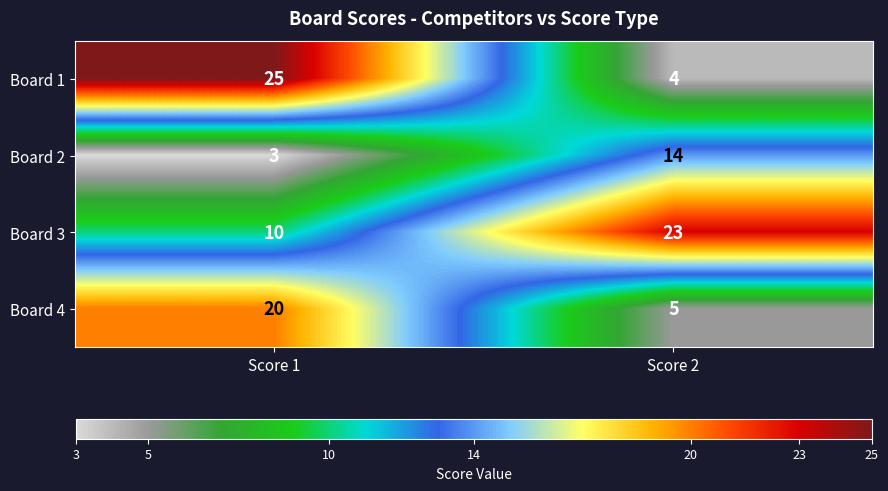

At which category does the chart reach its minimum across all series?

Score 1